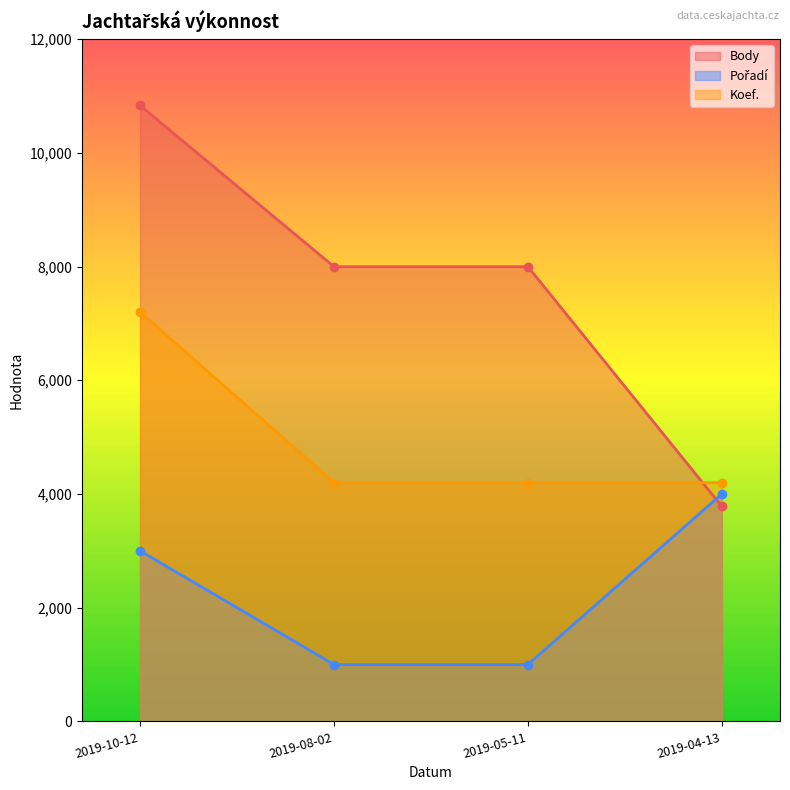

At which label does Koef. reach its peak?

2019-10-12